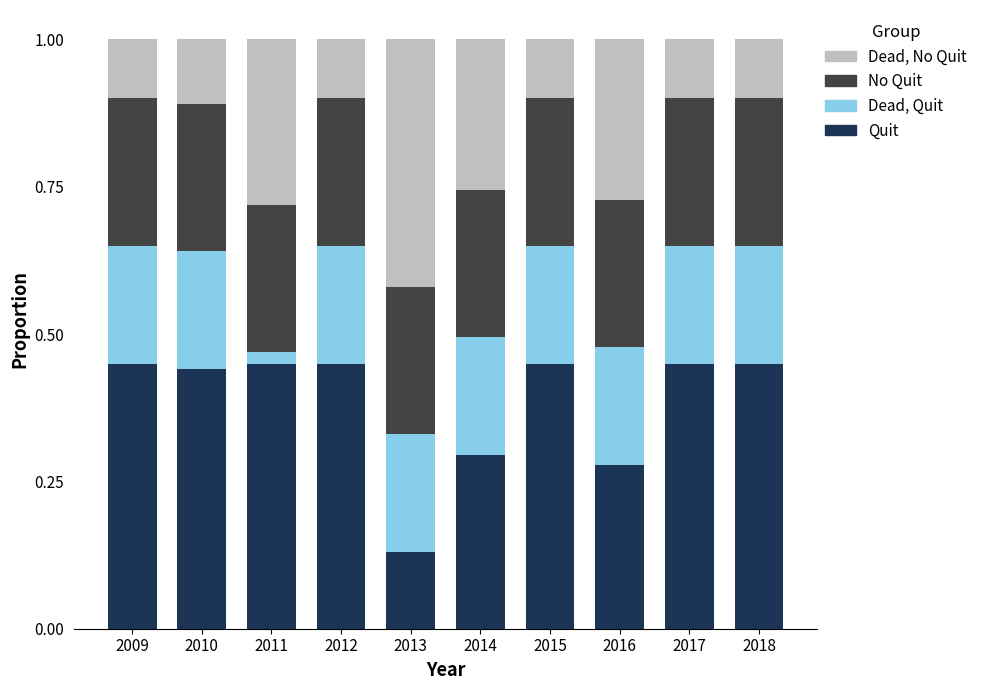

What are all the series names shown in the legend?

Dead, No Quit, No Quit, Dead, Quit, Quit